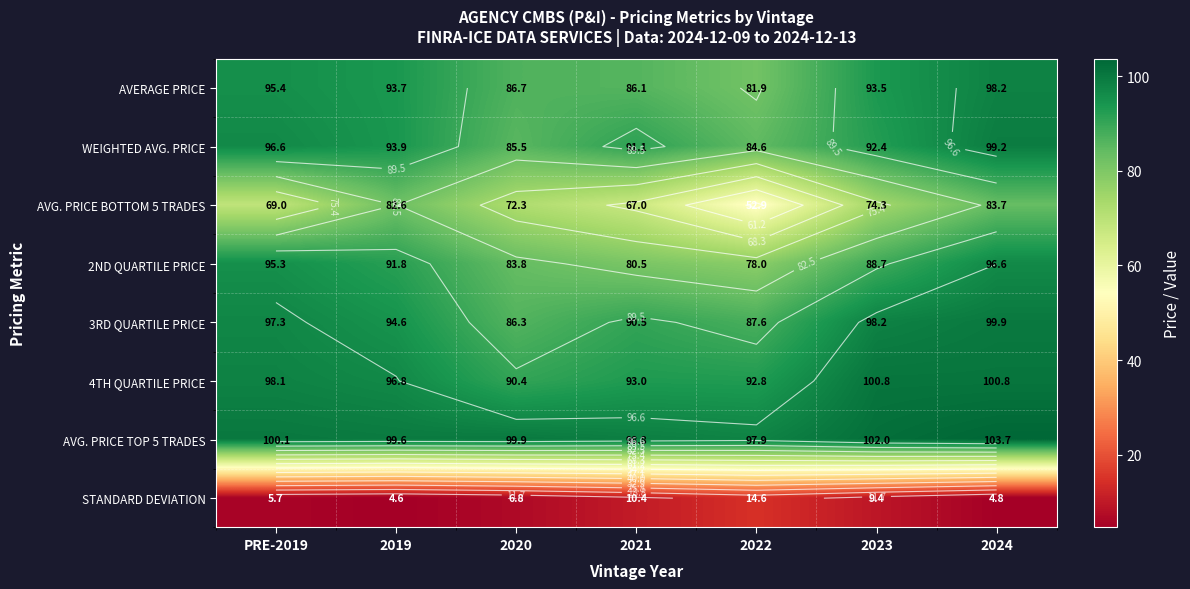

True or false: STANDARD DEVIATION has a value of 14.6 at 2022.

True